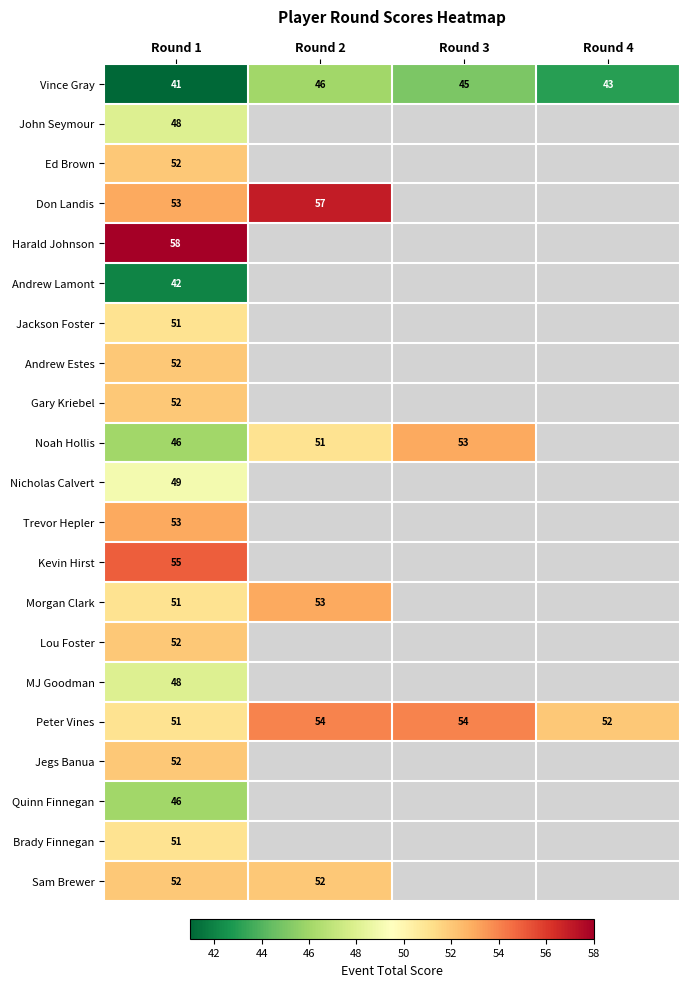

Between Round 1 and Round 3, which is larger?

Round 3